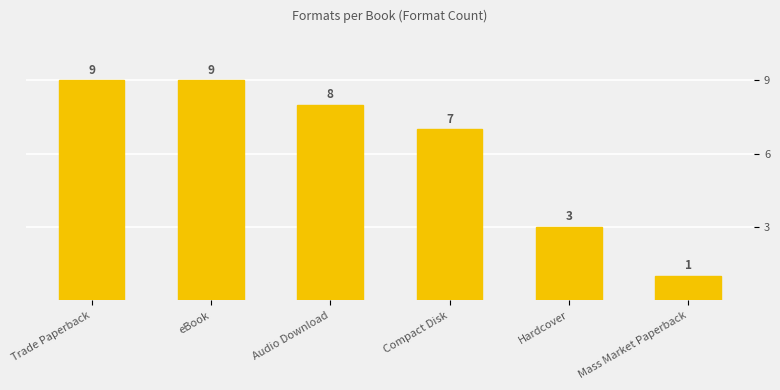

Reading left to right, list all the values displayed in this chart.

Trade Paperback=9	eBook=9	Audio Download=8	Compact Disk=7	Hardcover=3	Mass Market Paperback=1